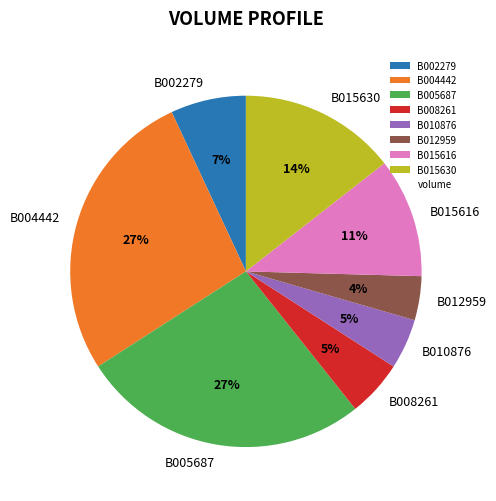

Which slice is the smallest?

B012959